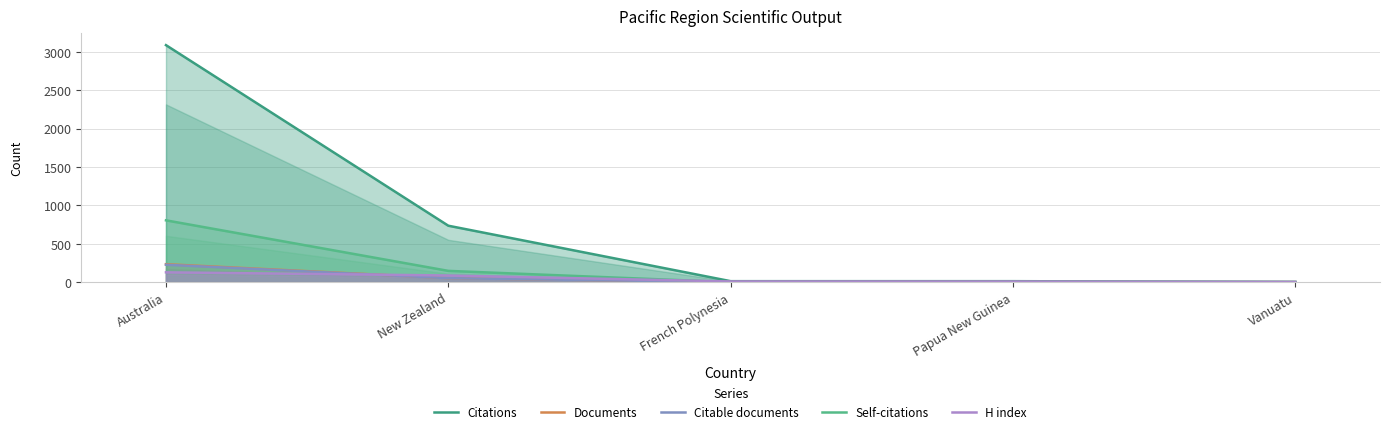

Does the chart have visible grid lines?

Yes